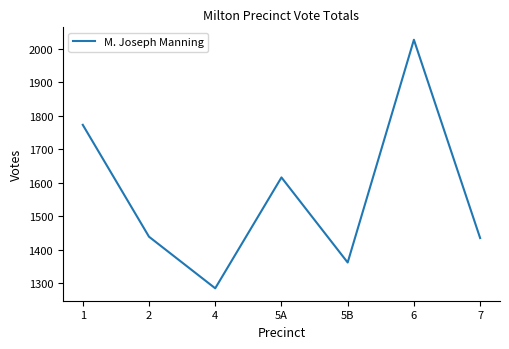

Where is the data nearest to the value 1656?

5A